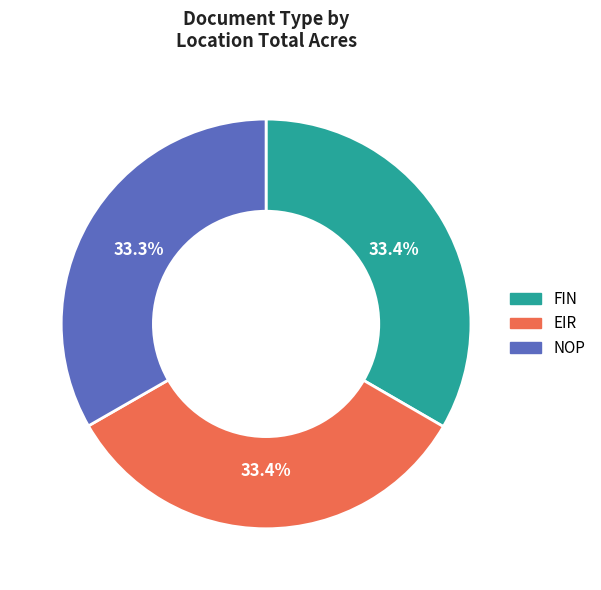

Does any single category account for the majority?

No